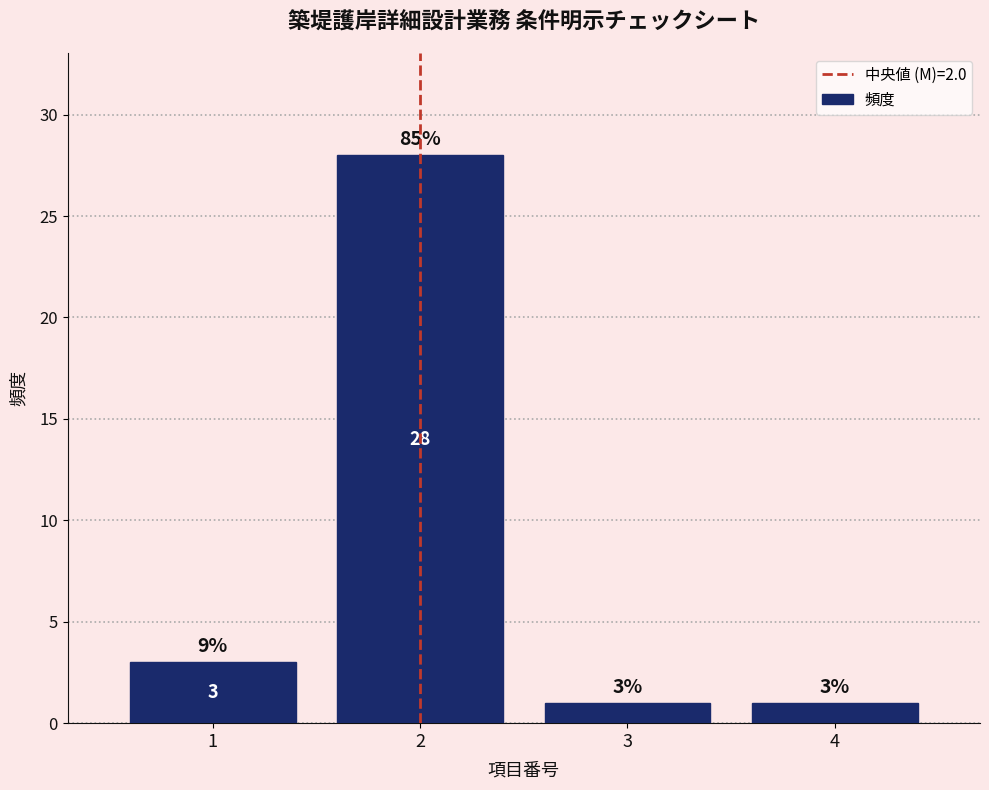

Reading left to right, transcribe all the data shown in this chart.

3	28	1	1